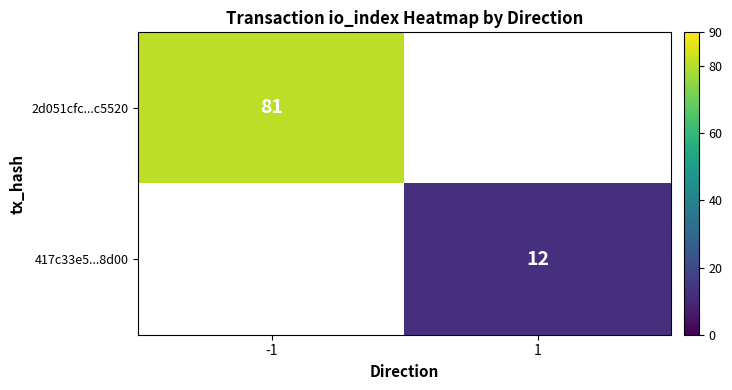

True or false: 2d051cfc...c5520 has a value of 81 at -1.

True